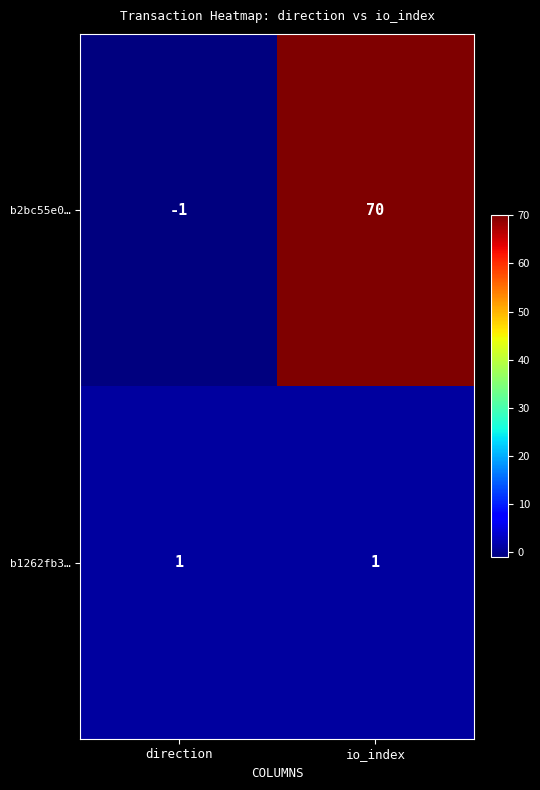

What is the total value across all series at io_index?

71